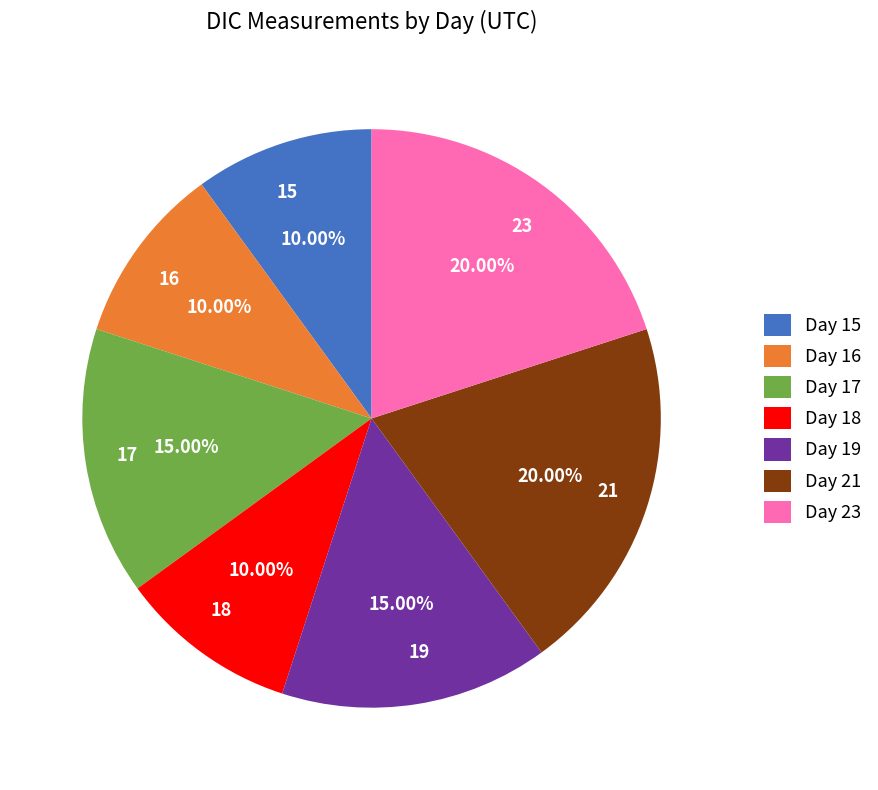

Between 17 and 15, which is larger?

17